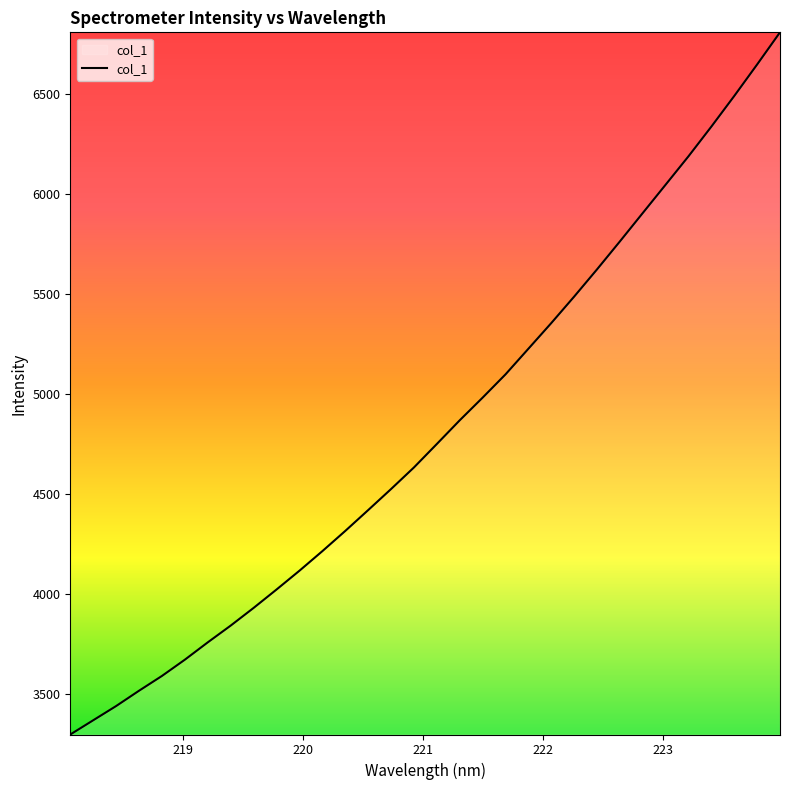

How many values are below 4750?

16